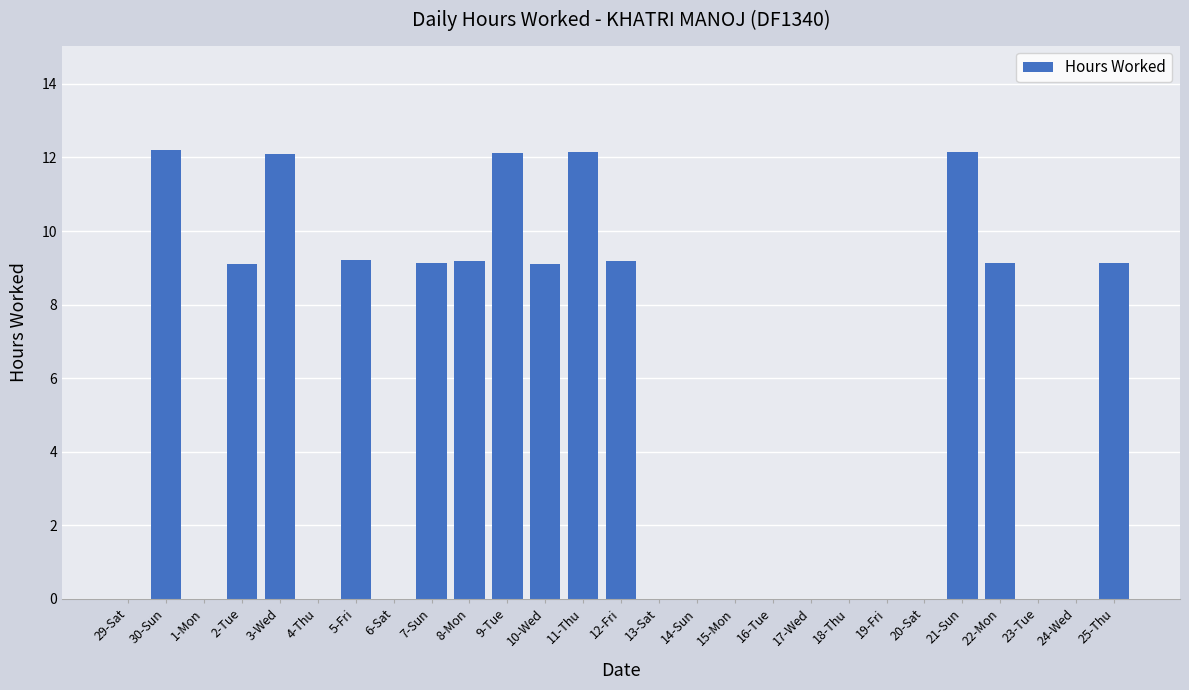

What is the sum of all values?

133.9